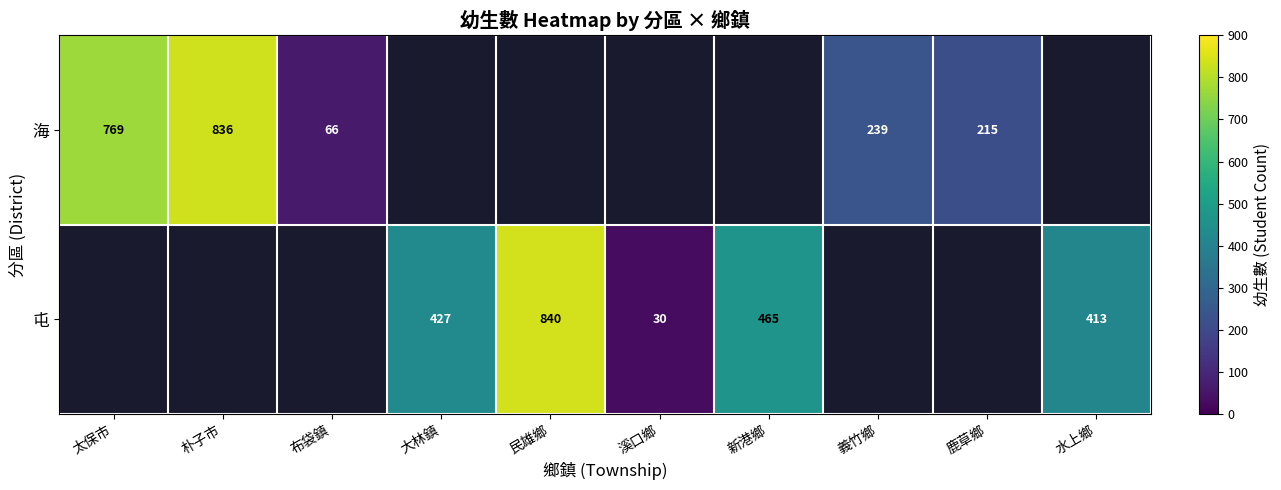

True or false: 屯 has a value of 688 at 水上鄉.

False